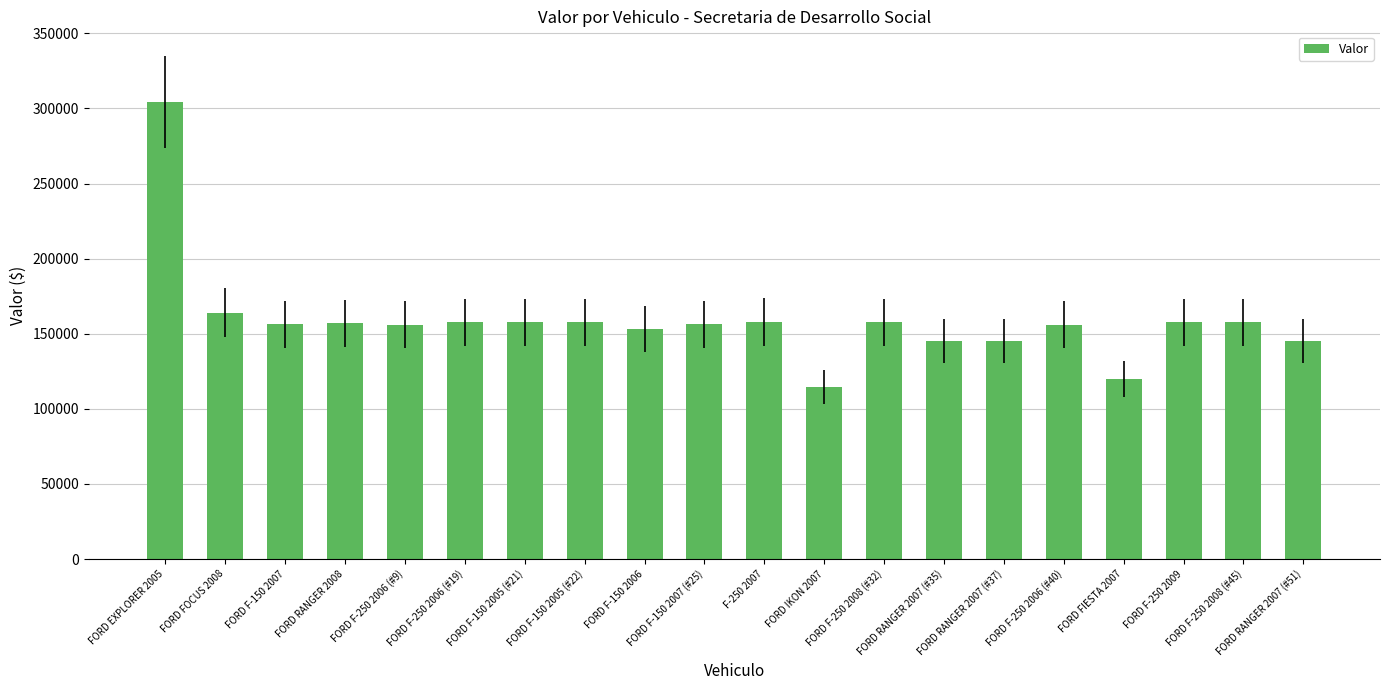

What is the ratio of the value at FORD FOCUS 2008 to the value at FORD F-250 2006 (#9)?

1.1